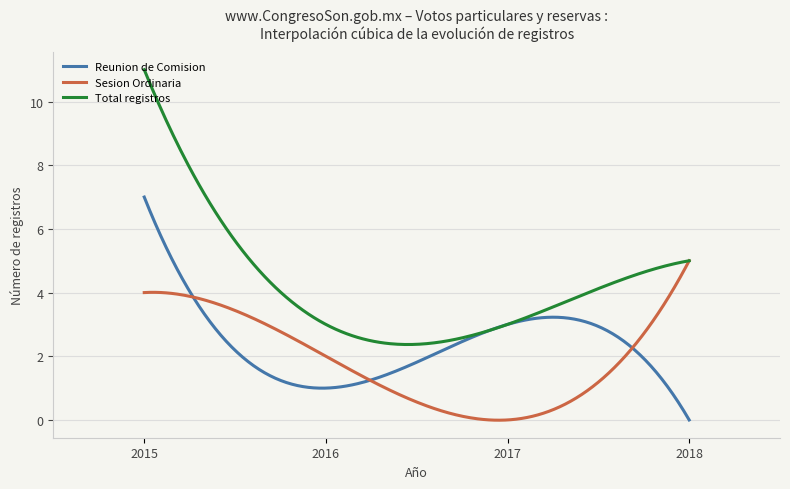

What is the maximum value shown in the chart?

11.0